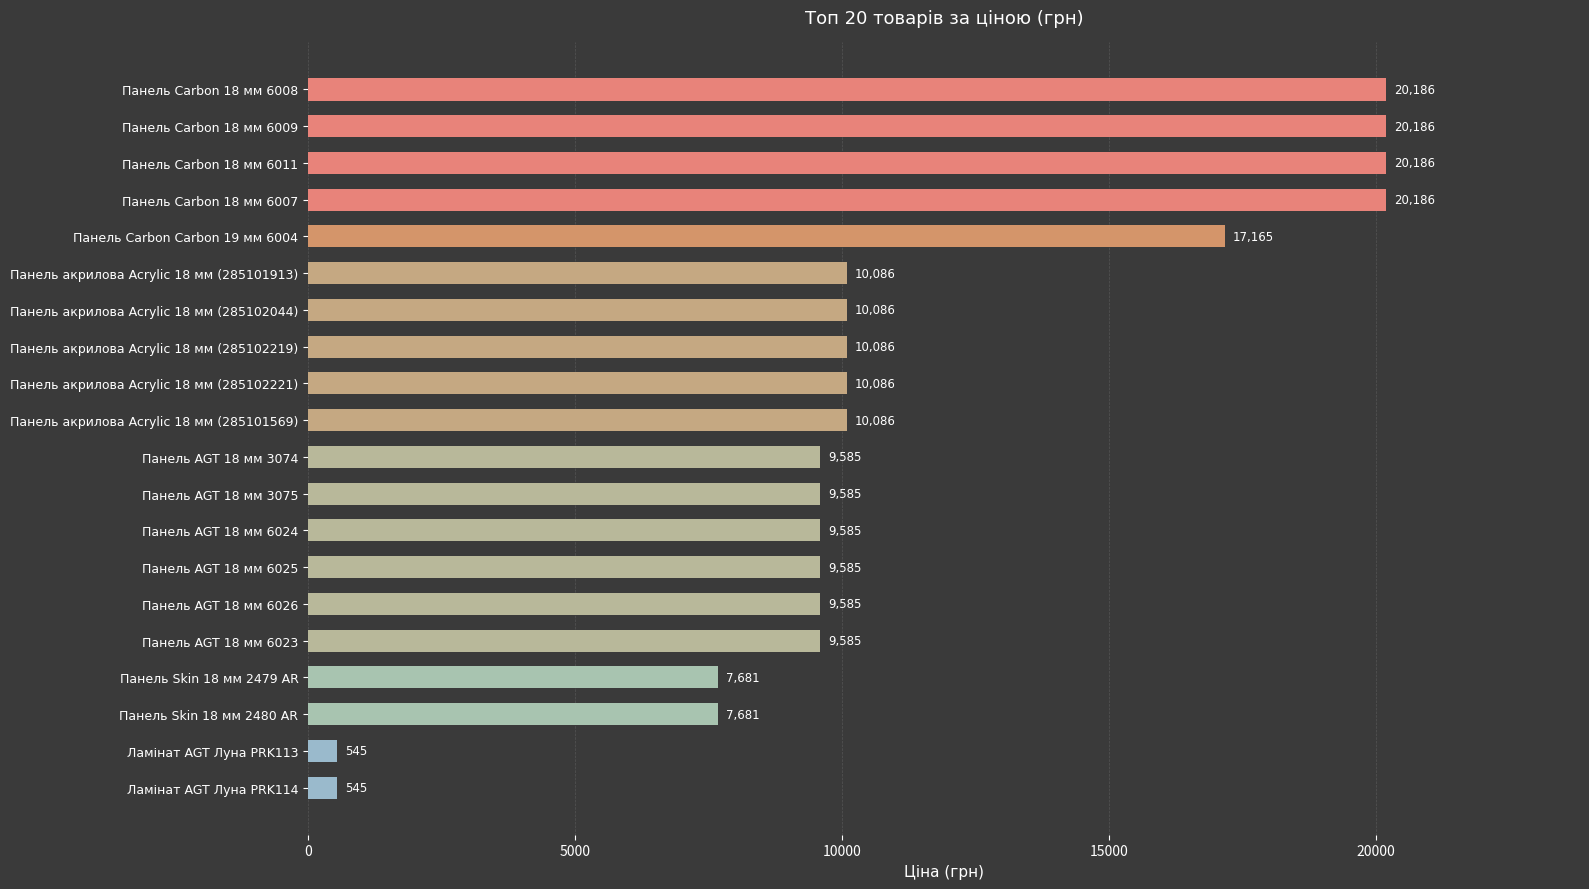

What is the smallest value displayed?

545.0